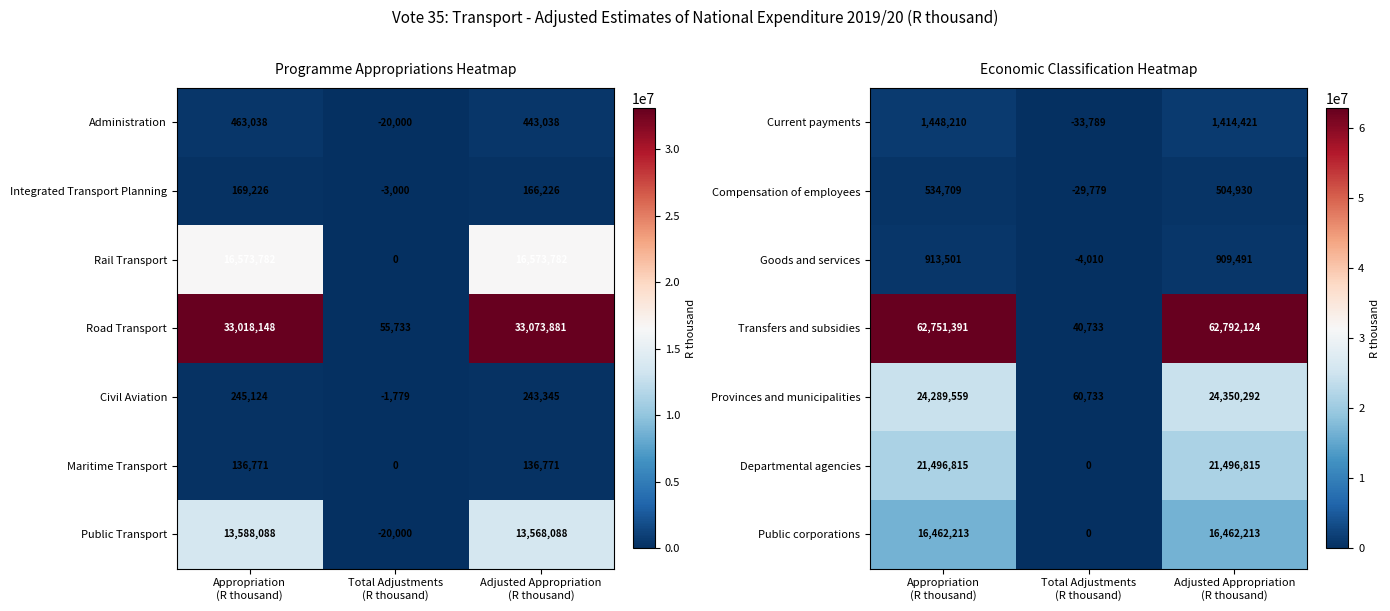

What is the average value of the Public corporations series?

10974809